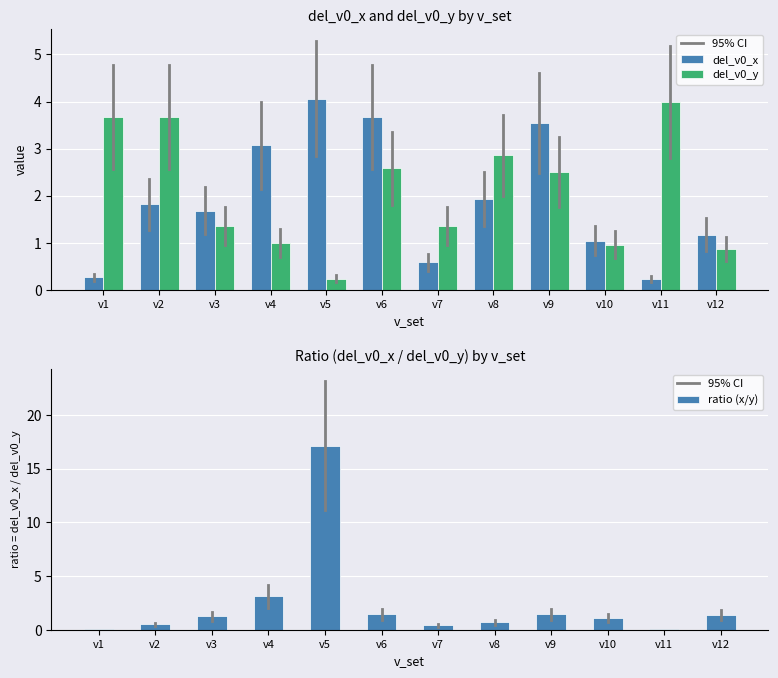

Which series has the widest spread of values?

ratio (x/y)